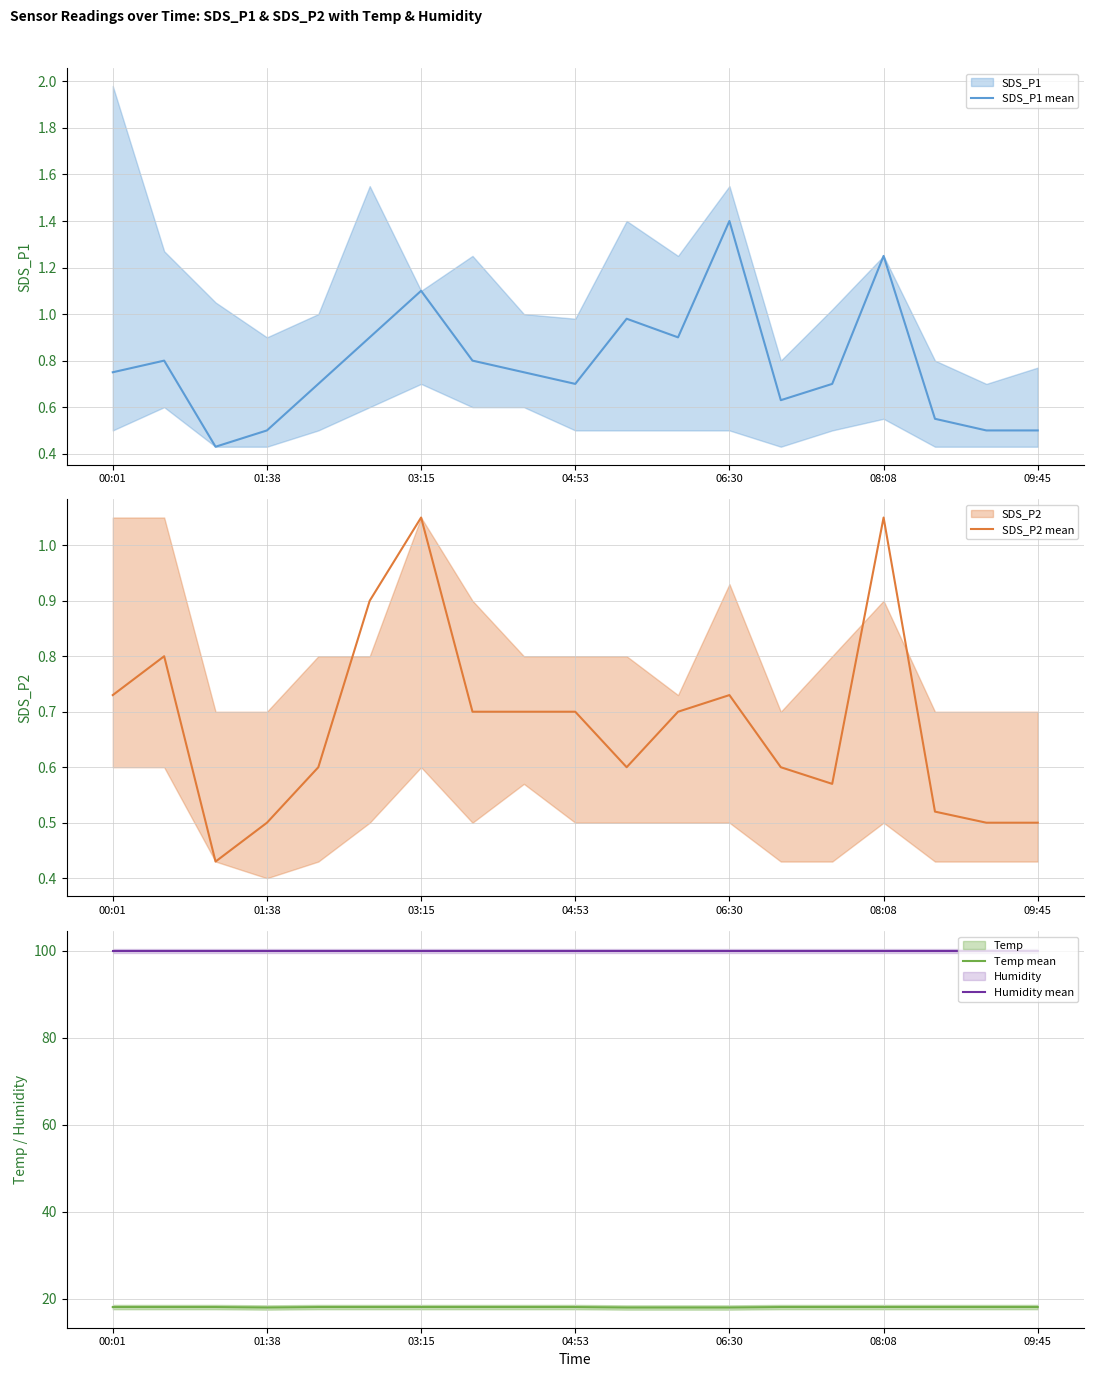

What is the highest value of the Humidity mean series?

99.9